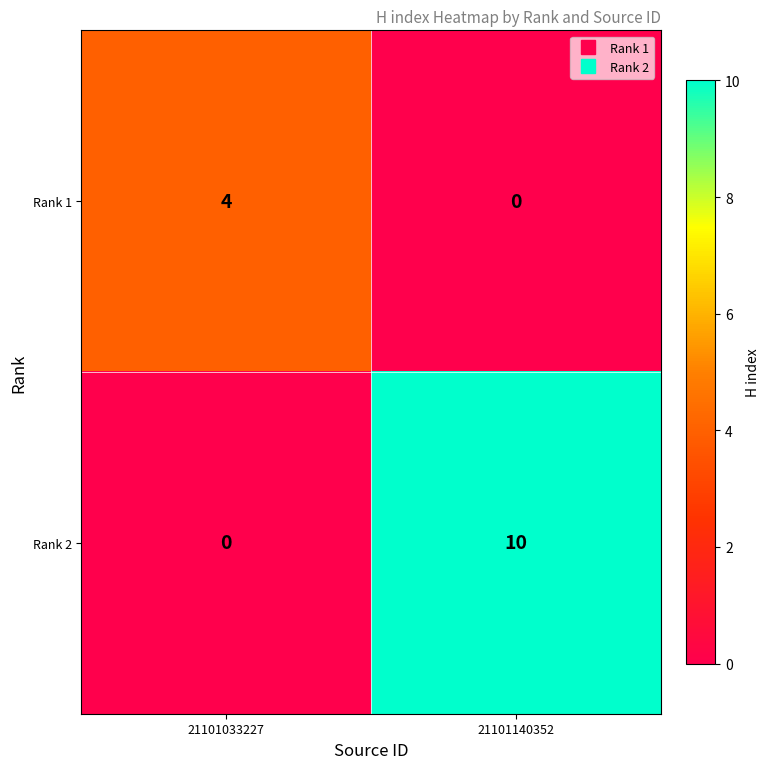

Is the value of Rank 1 at 21101033227 greater than the value of Rank 2 at 21101033227?

Yes